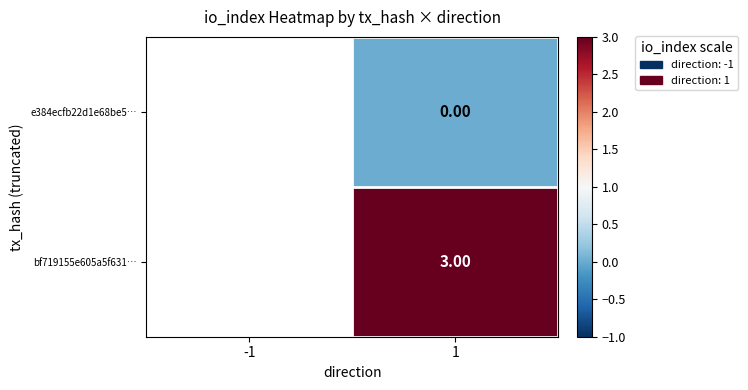

True or false: bf719155e605a5f631… has a value of 4.7 at 1.

False